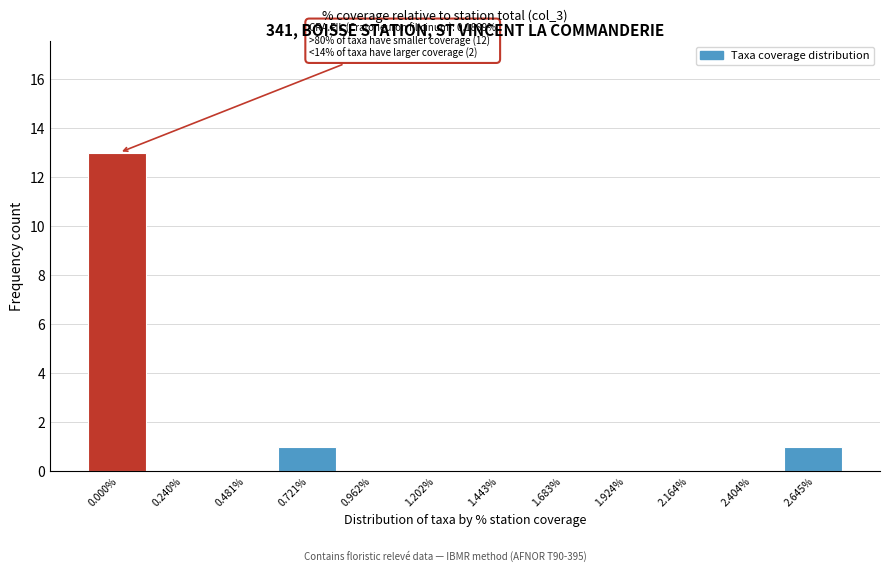

Reading left to right, transcribe all the data shown in this chart.

0.000%=13	0.240%=0	0.481%=0	0.721%=1	0.962%=0	1.202%=0	1.443%=0	1.683%=0	1.924%=0	2.164%=0	2.404%=0	2.645%=1